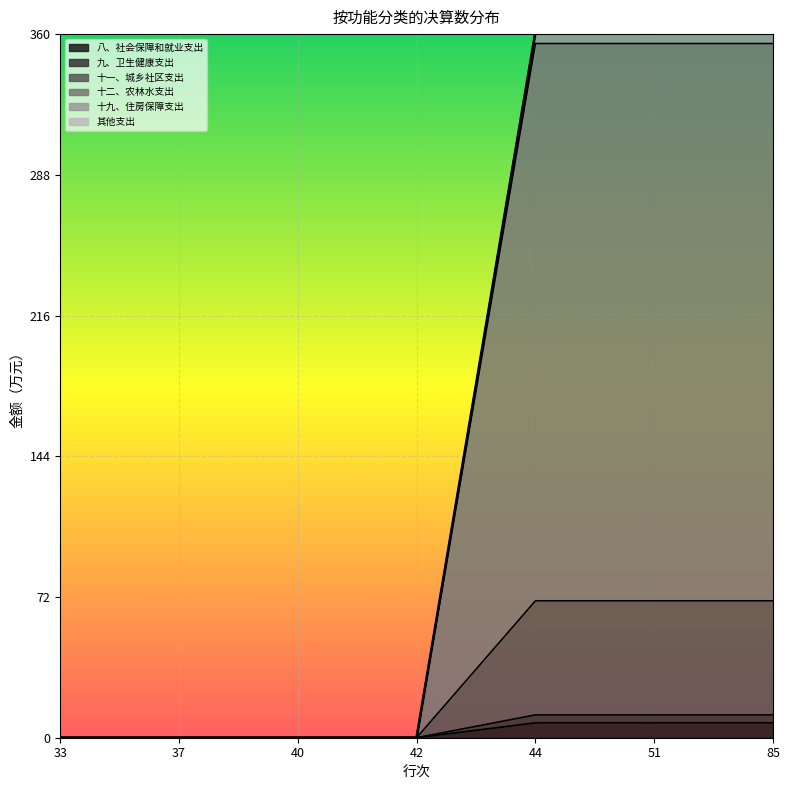

Which has a higher value, 33 or 85?

85